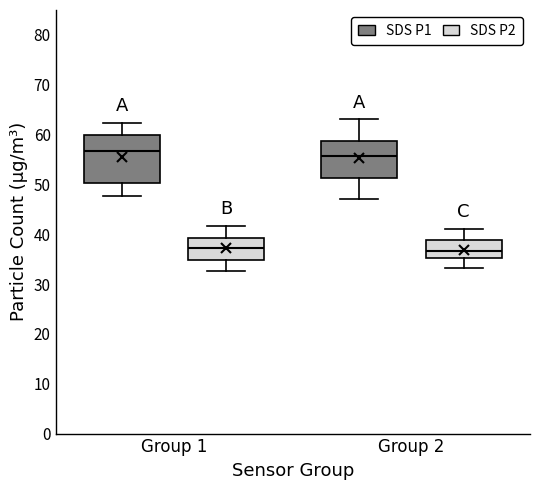

Reading left to right, transcribe this box plot: for each box, give where its median line is, the range the box spans, and where its two whiskers end, as read against the y-axis. The values are not printed on the chart, so give them approximately, as read against the axis.

Group 1 (SDS P1): median 57, box 50 to 60, whiskers 48 to 62
Group 1 (SDS P2): median 37, box 35 to 39, whiskers 33 to 42
Group 2 (SDS P1): median 56, box 51 to 59, whiskers 47 to 63
Group 2 (SDS P2): median 37, box 35 to 39, whiskers 33 to 41